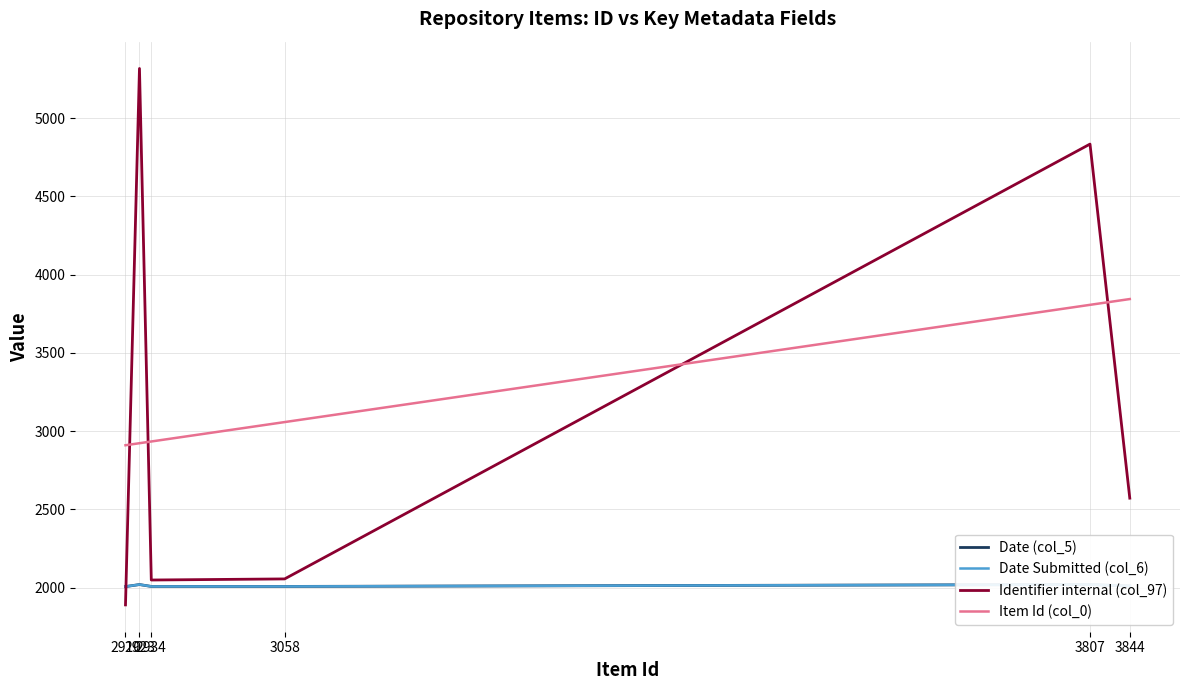

True or false: Date (col_5) has more than 2 interior local peaks.

False